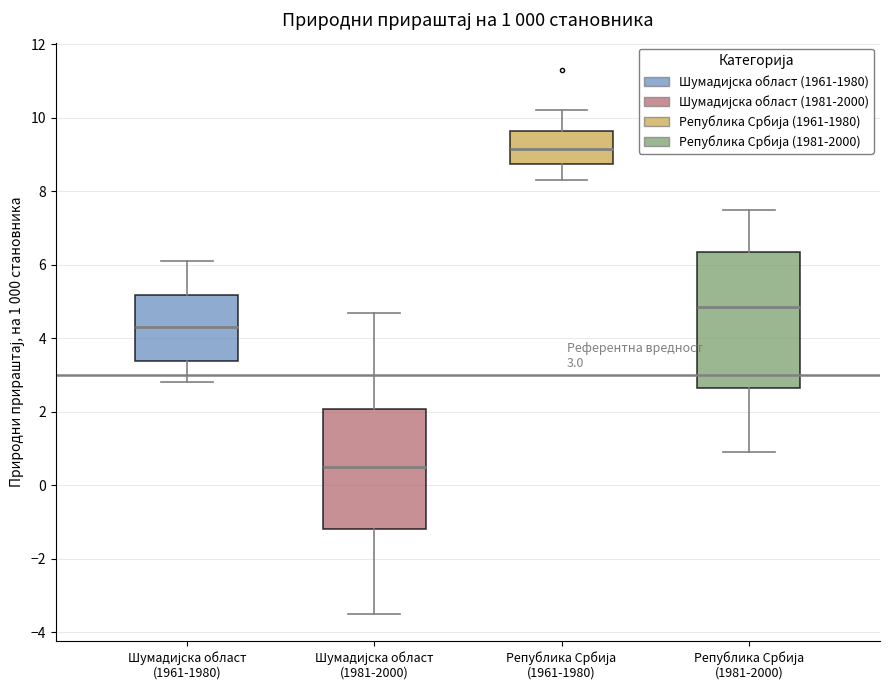

Comparing the boxes themselves (not the whiskers), which one is the tallest?

Република Србија (1981-2000)